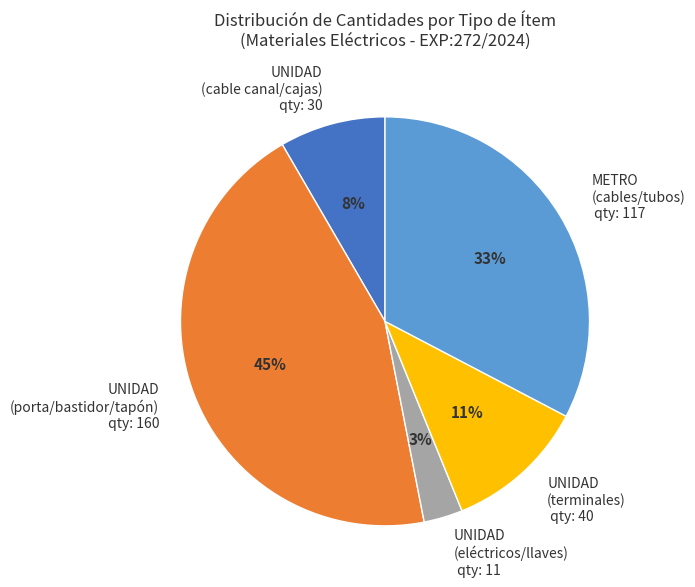

Is it true that UNIDAD (terminales) qty: 40 is 25% of the pie?

False